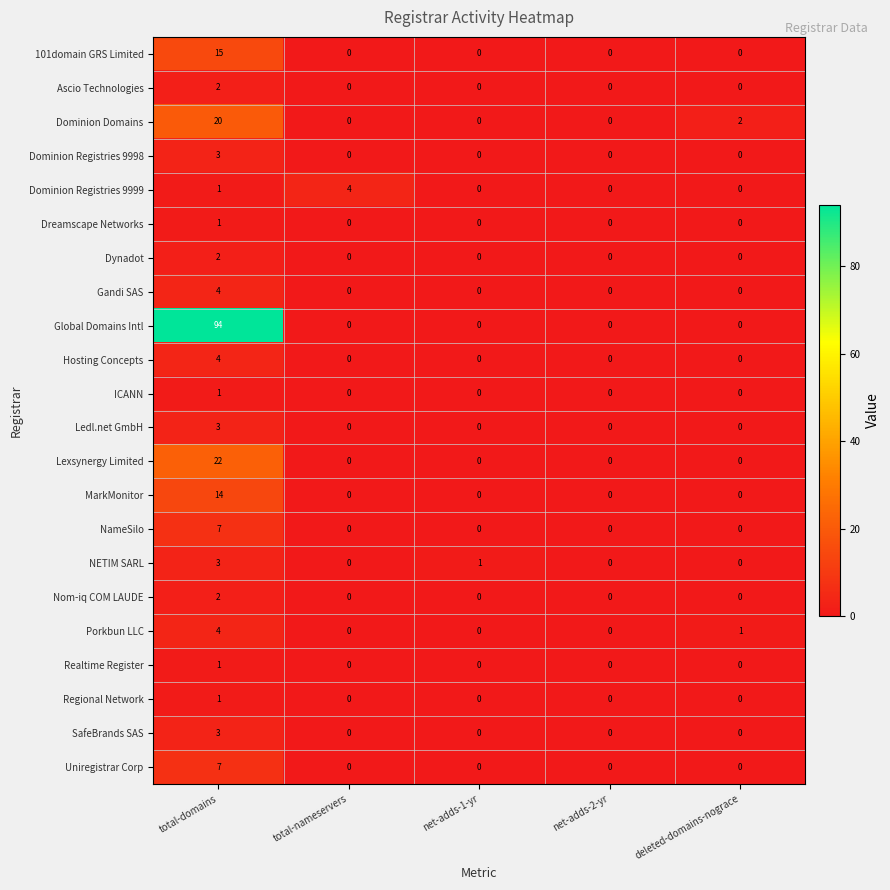

At how many categories does at least one series exceed 66?

1